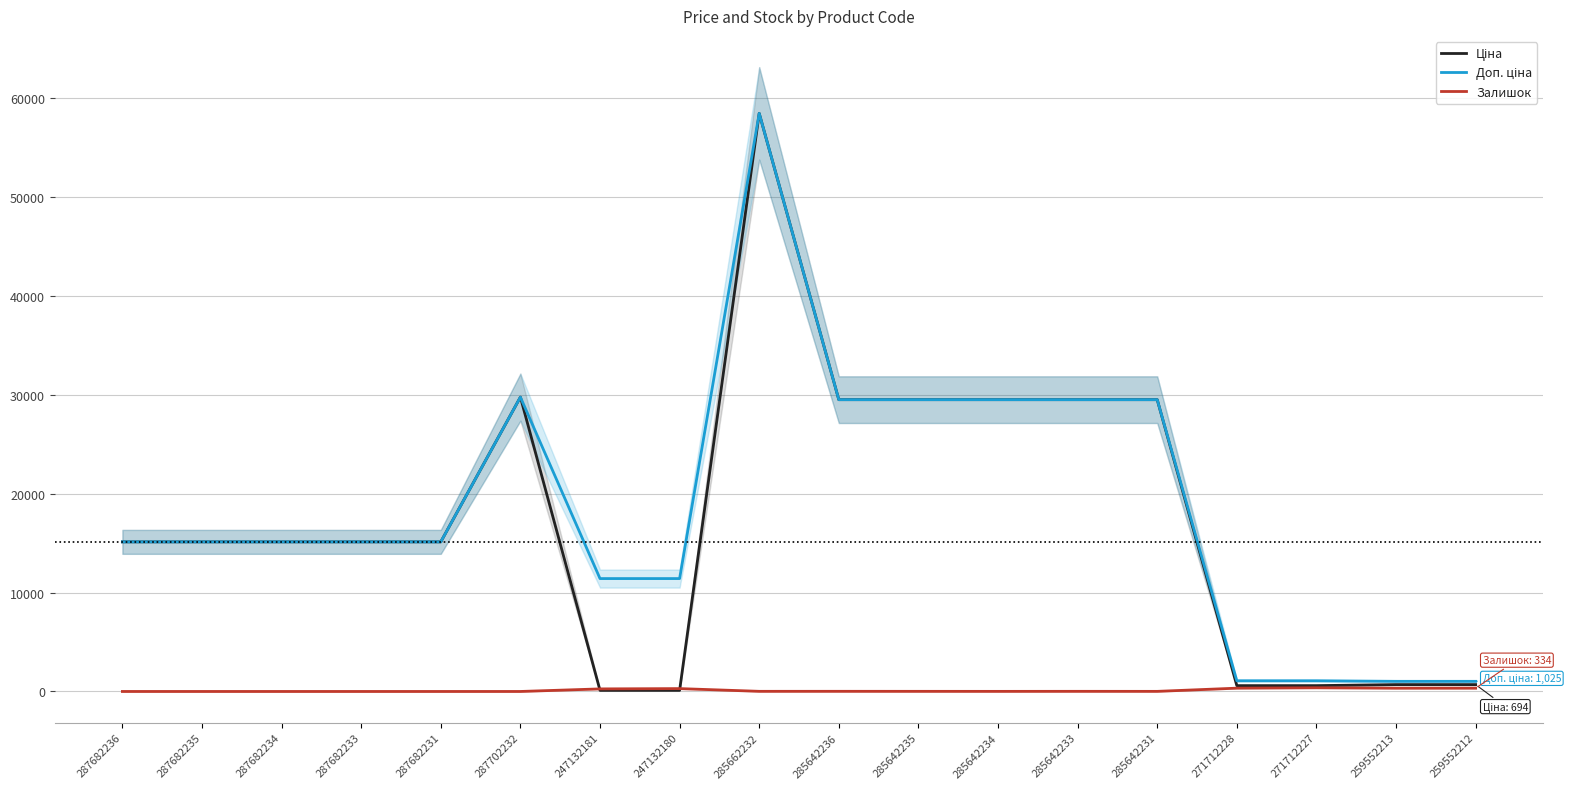

What is the label of the 15th point from the left?

271712228